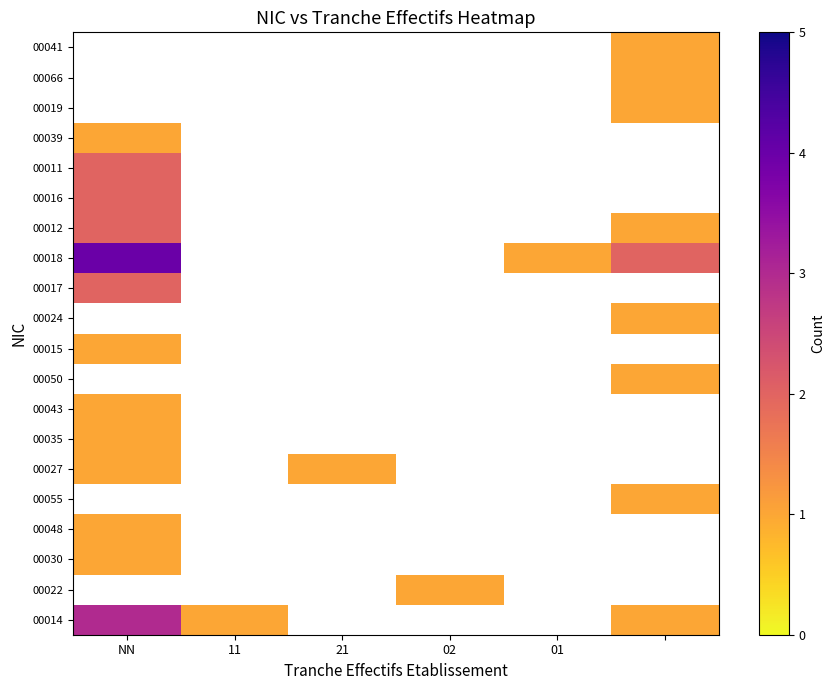

Which has a higher value, 02 or 01?

01